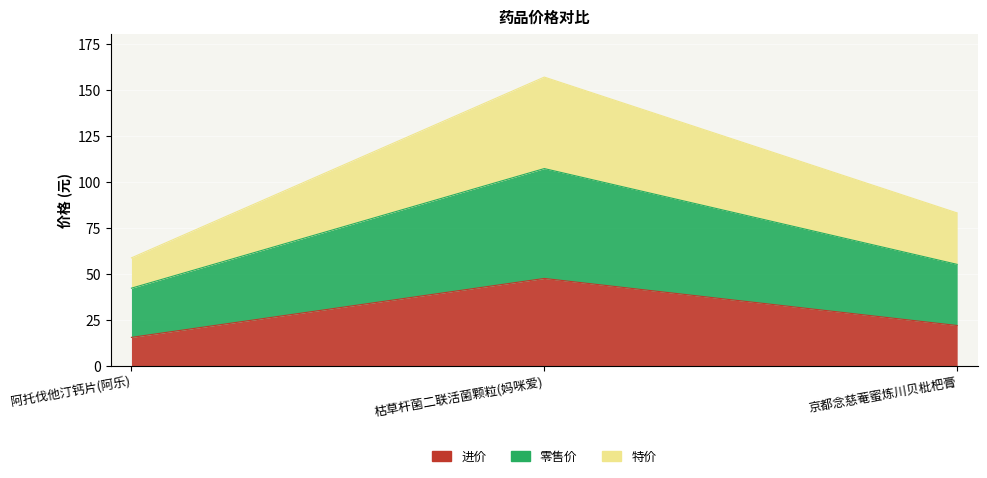

Reading left to right, what are all the values shown in this chart?

进价: 15.4	47.5	21.9
零售价: 42.2	107.3	55.2
特价: 58.7	157.1	83.2